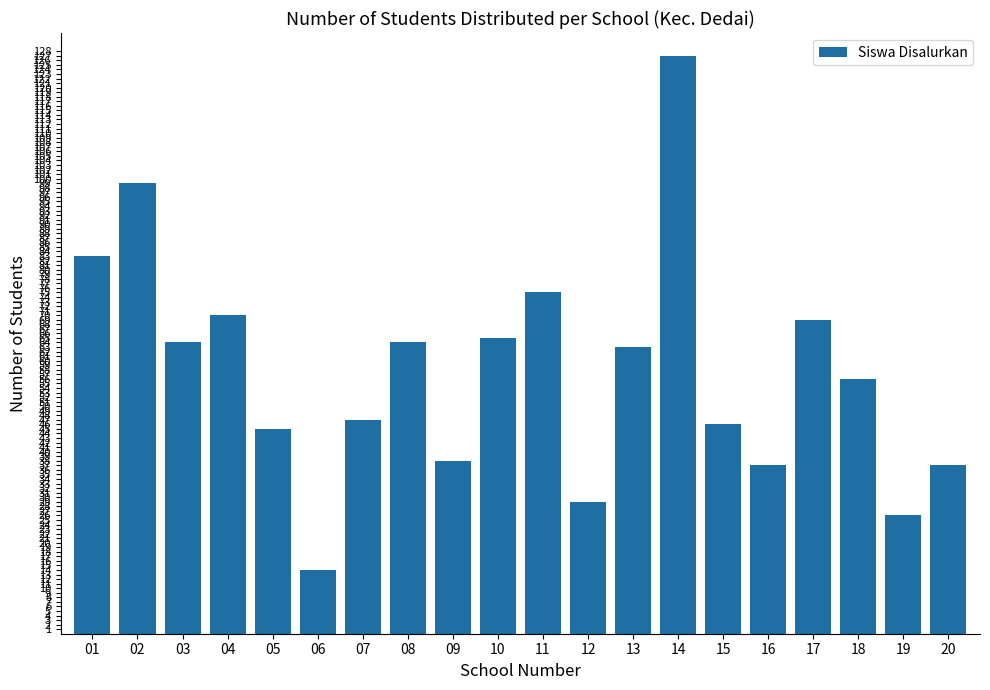

Reading left to right, extract all data points from this chart.

83	99	64	70	45	14	47	64	38	65	75	29	63	127	46	37	69	56	26	37